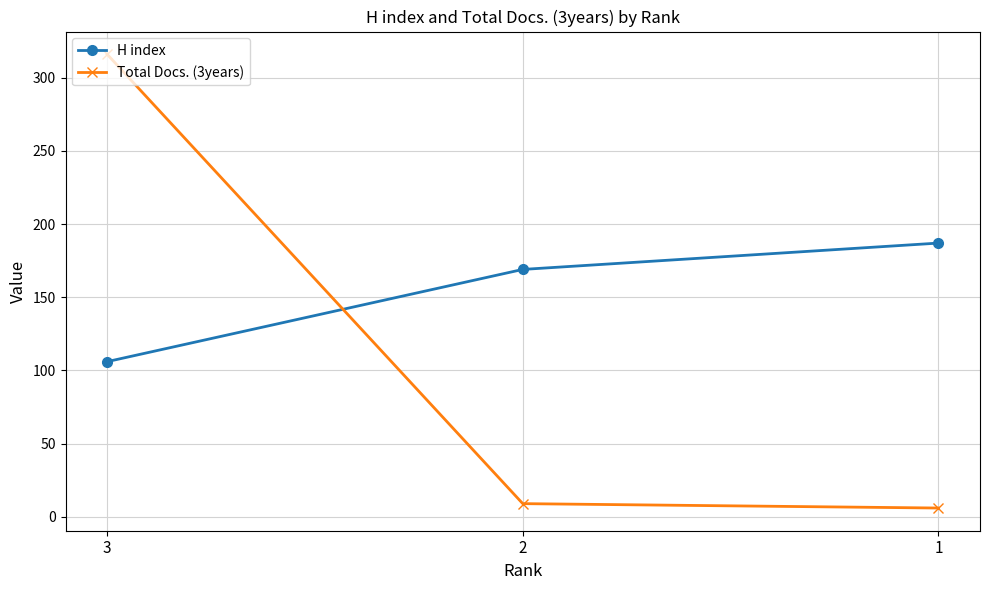

At 1, list the series in order from largest to smallest.

H index, Total Docs. (3years)